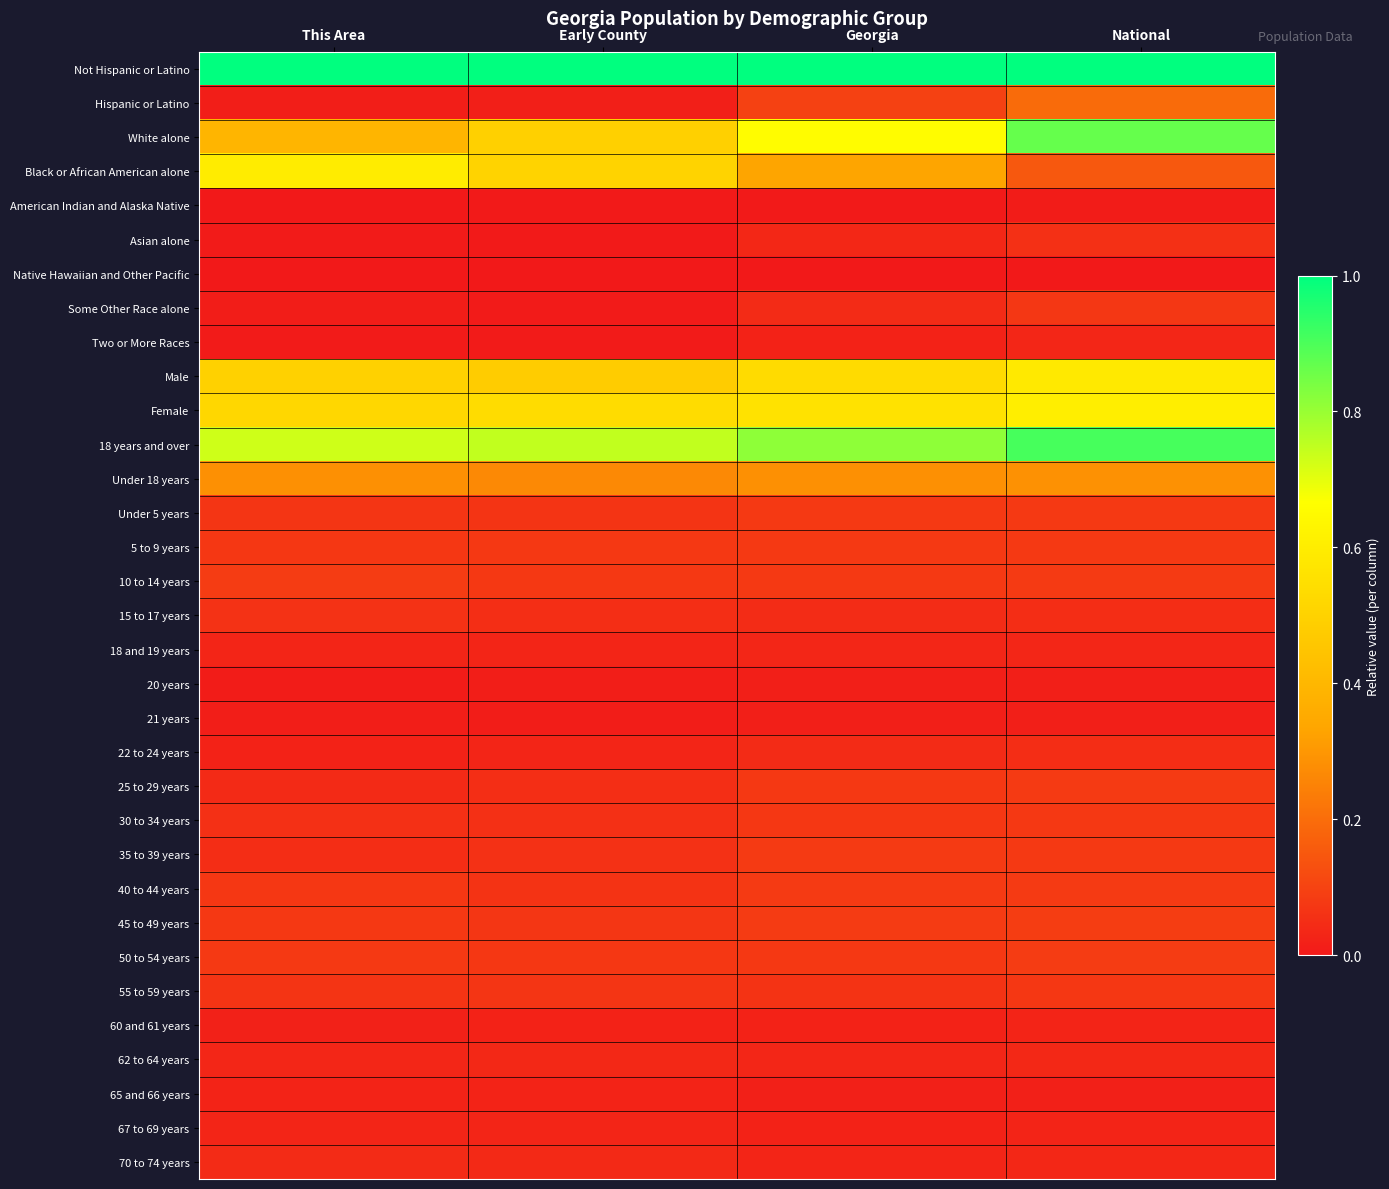

What is the difference between the highest and lowest values at National?

1.0